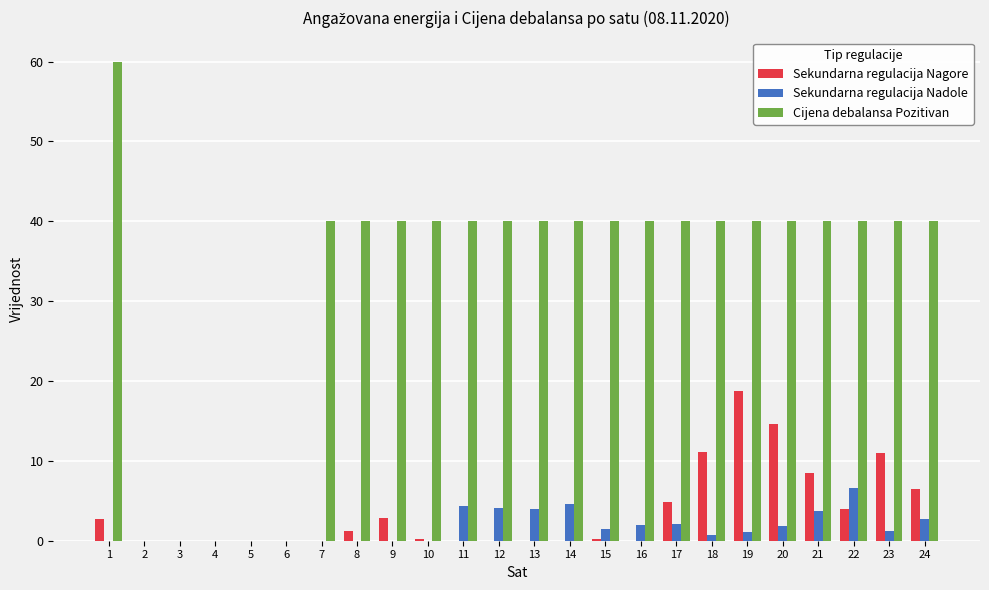

Between 11 and 19, which series saw the biggest shift?

Sekundarna regulacija Nagore